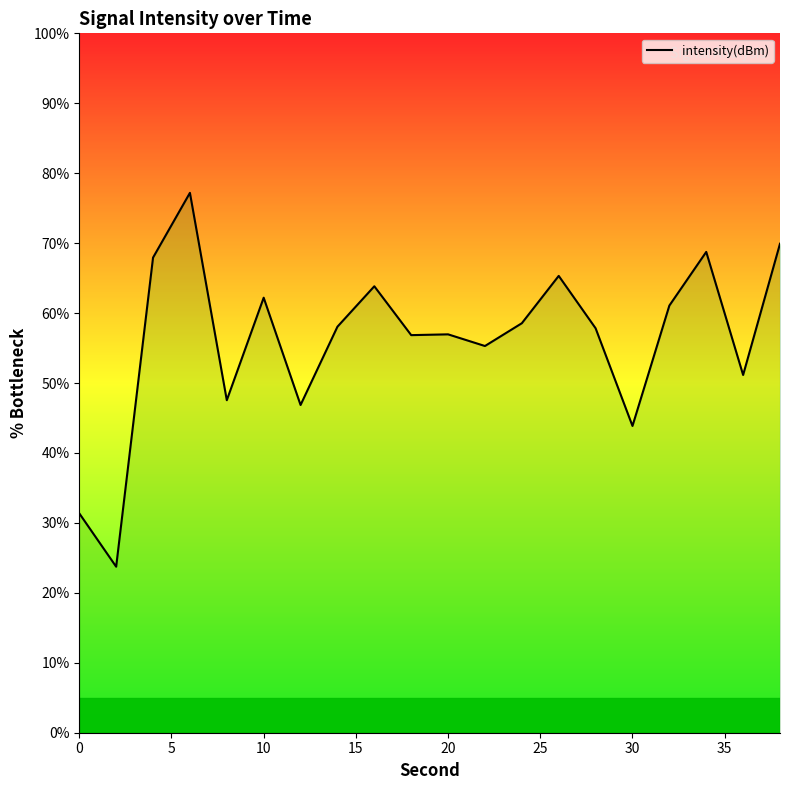

What is the greatest value displayed?

77.2